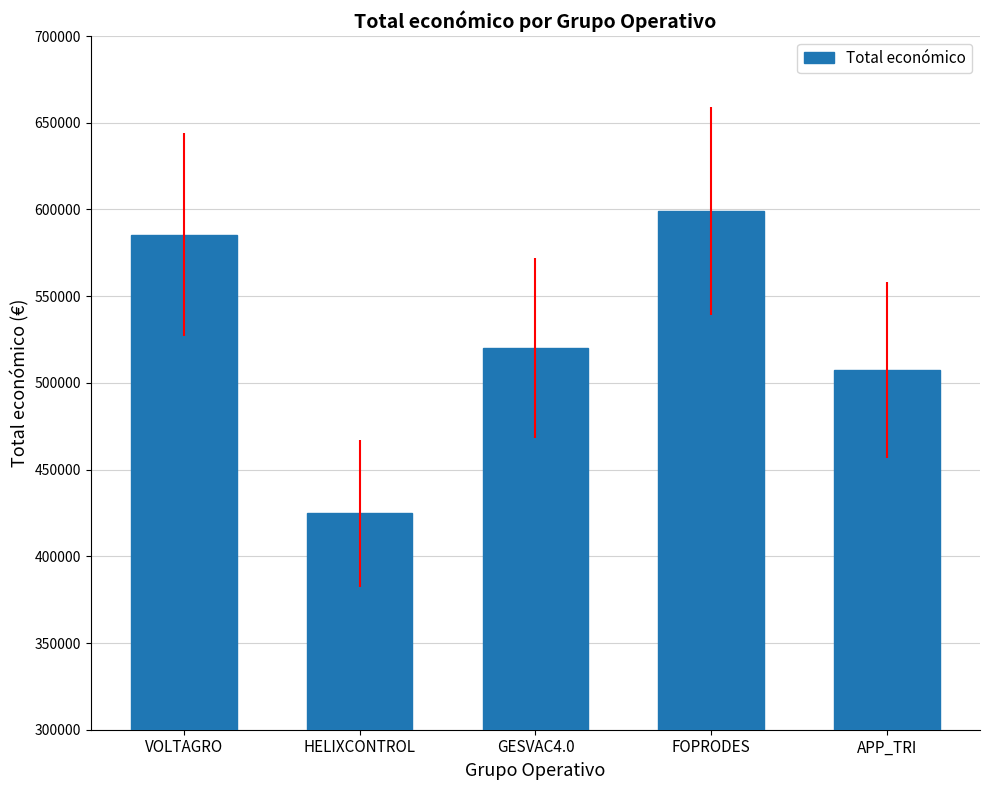

Read the value at FOPRODES.

599211